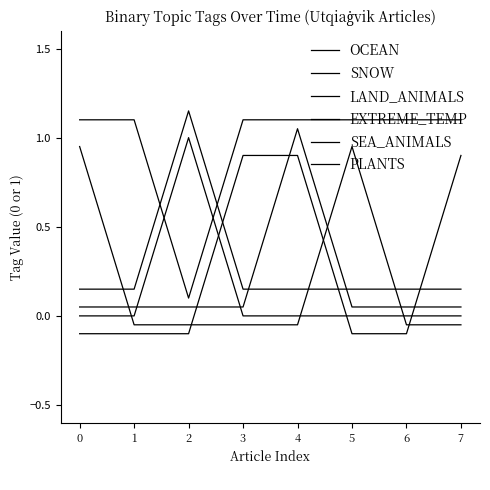

The value of LAND_ANIMALS at 1 is 0.5. True or false?

False